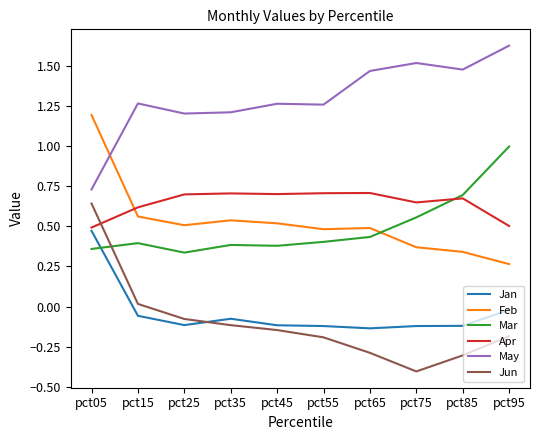

True or false: May and Jun intersect in this chart.

False